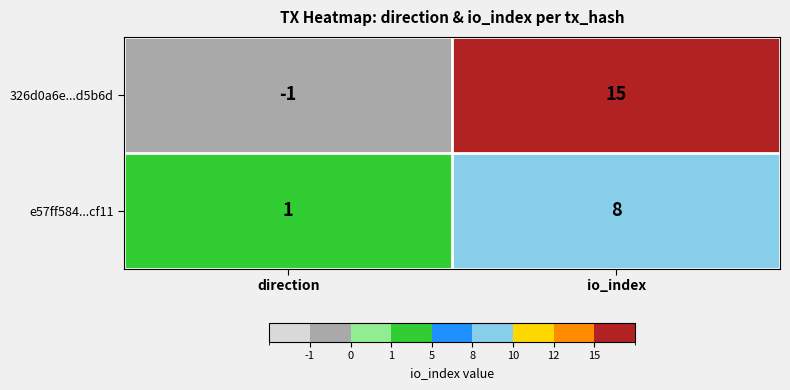

What is the minimum value shown in the chart?

-1